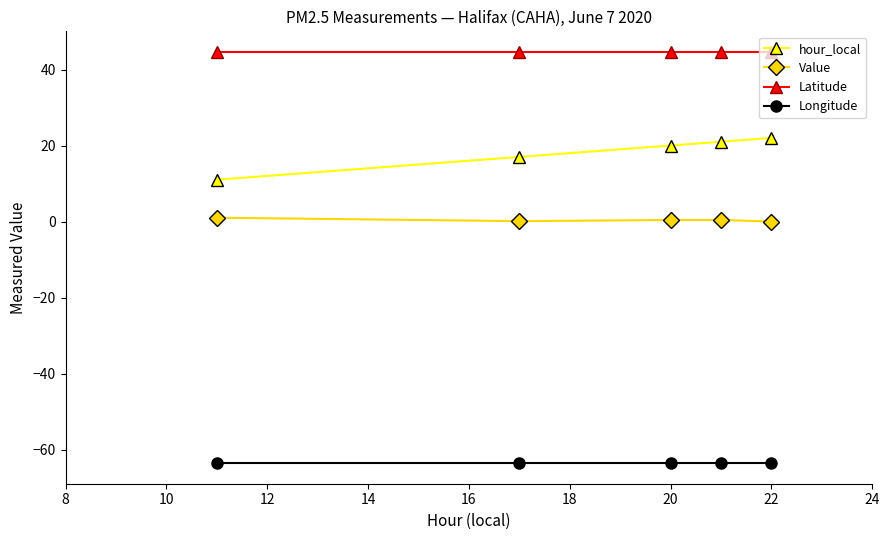

True or false: hour_local has more than 1 interior local peaks.

False